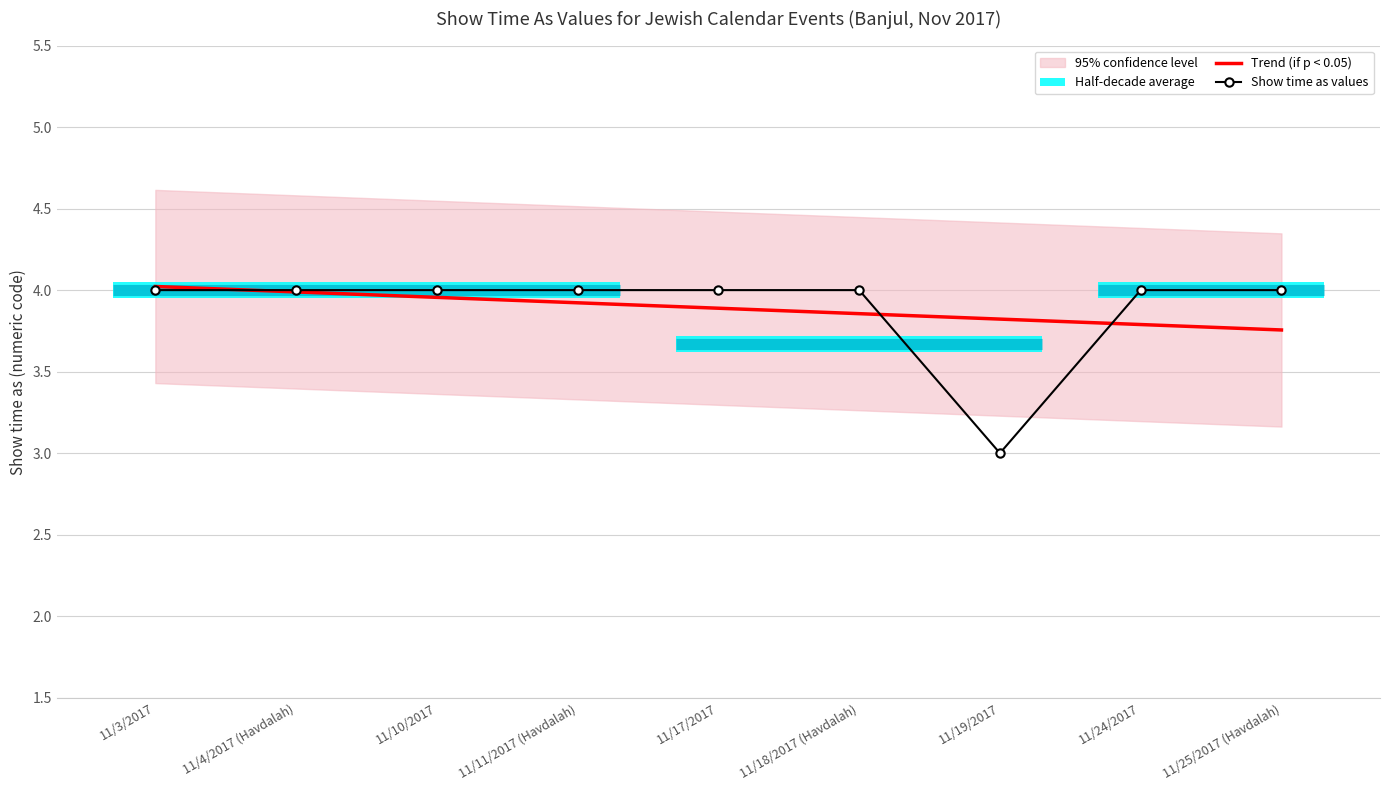

True or false: Show time as values has more than 2 interior local peaks.

False